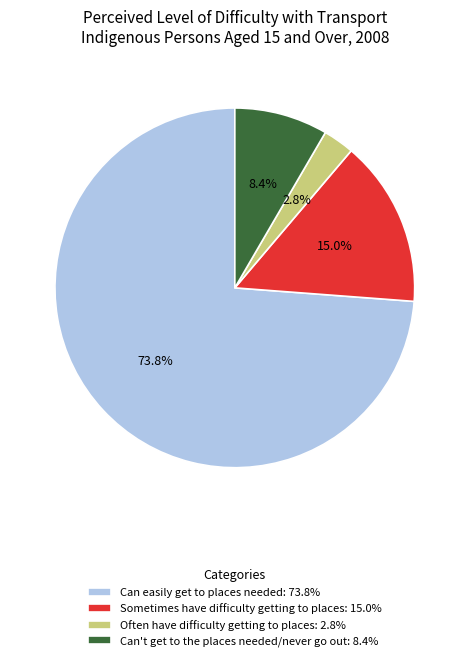

What is the smallest slice in the pie chart?

Often have difficulty getting to places